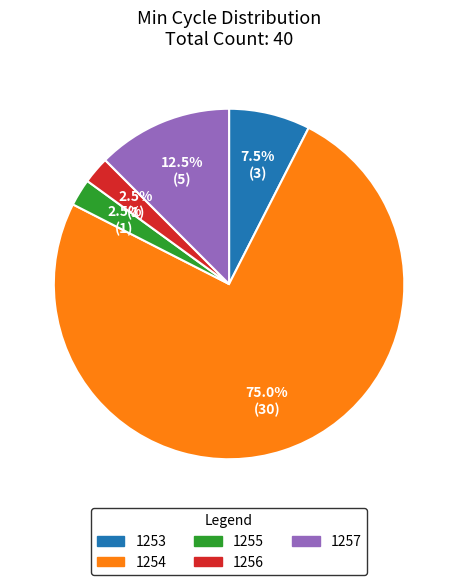

Do 1256 and 1255 together represent more than half of the pie?

No